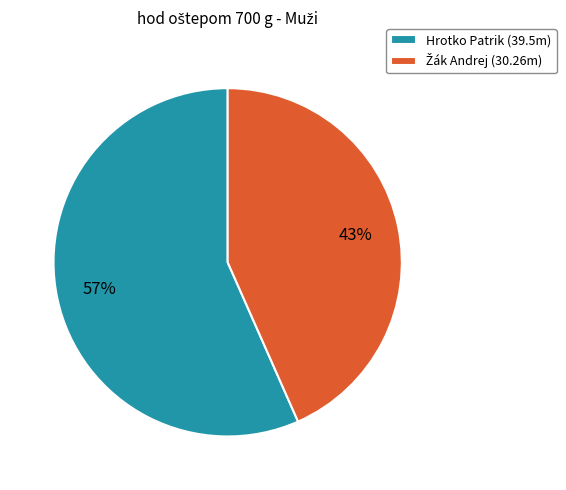

Is it true that Hrotko Patrik (39.5m) is 71% of the pie?

False